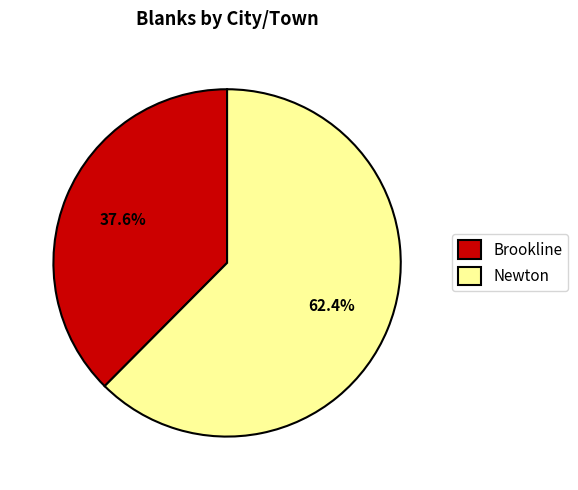

How many slices are in this pie chart?

2